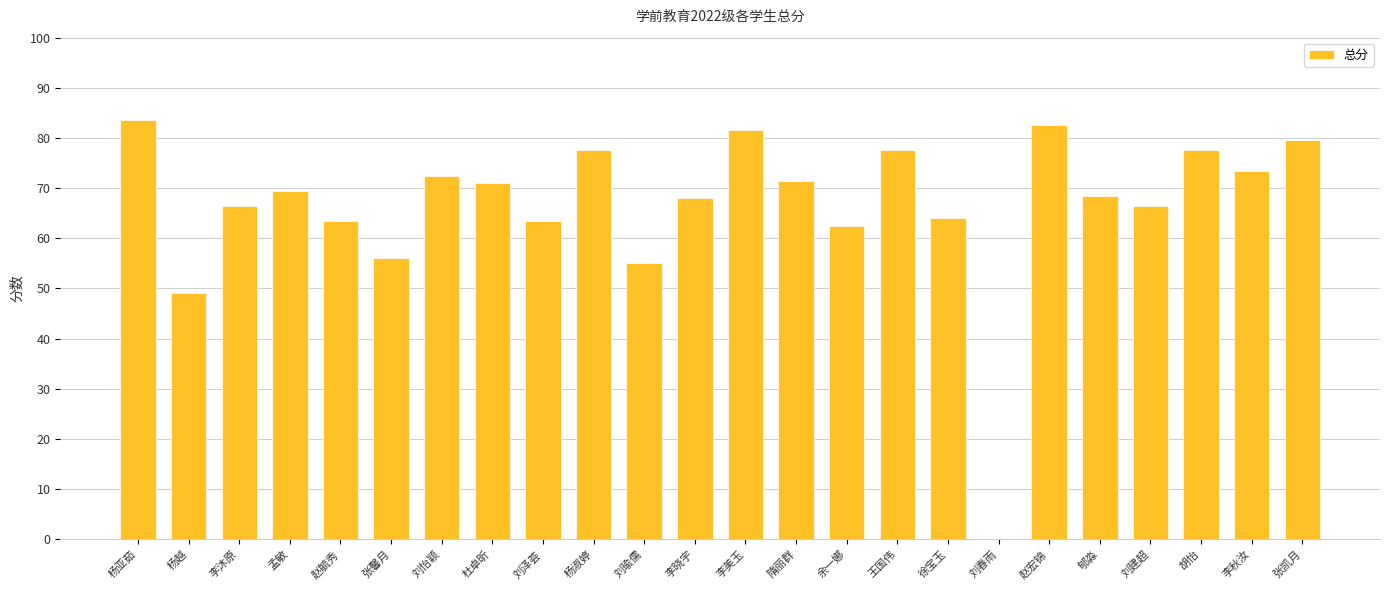

At which label is the value closest to 41?

杨越